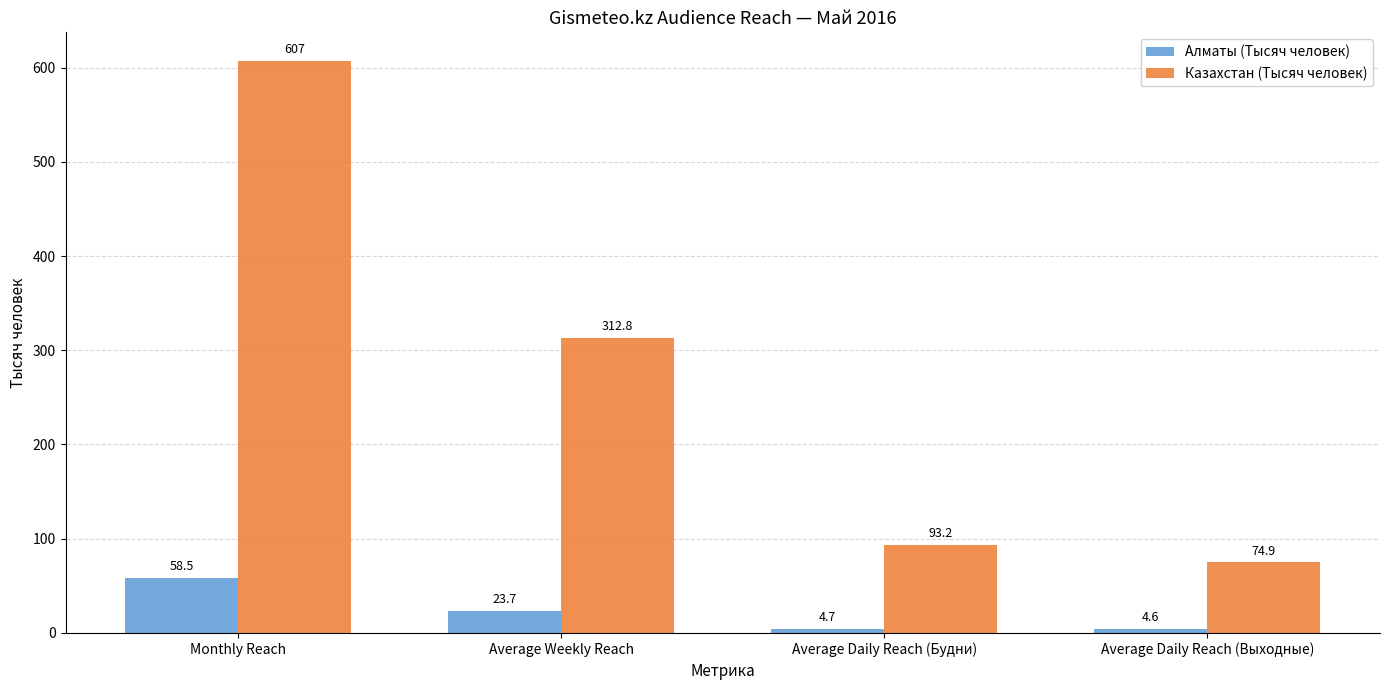

Which series has the largest range (max minus min)?

Казахстан (Тысяч человек)